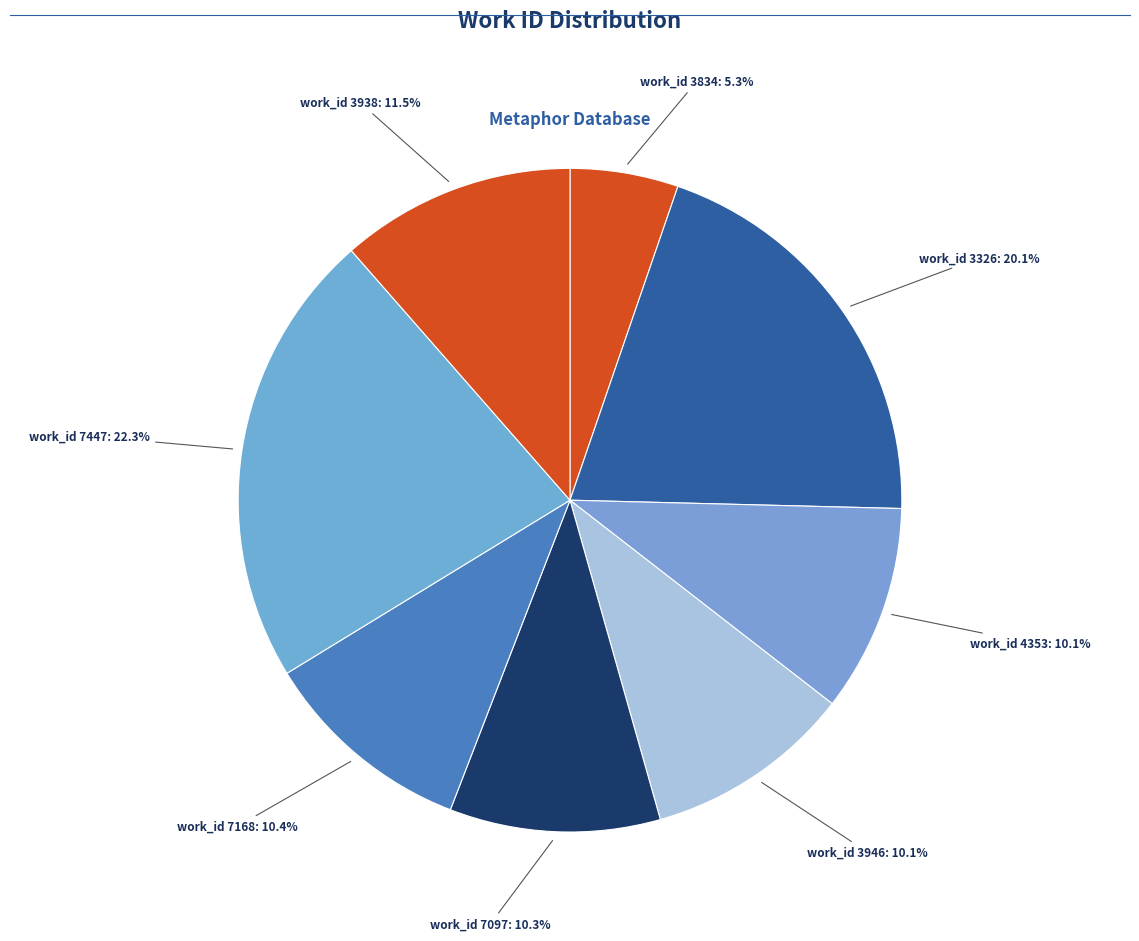

What is the ratio of the value at work_id 3326 to the value at work_id 3946?

2.0